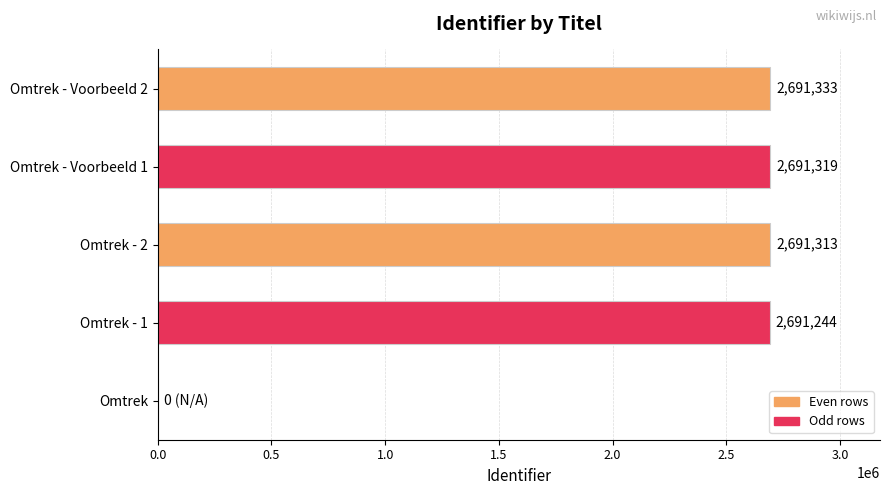

At which label is the value closest to 1345666?

Omtrek - 1